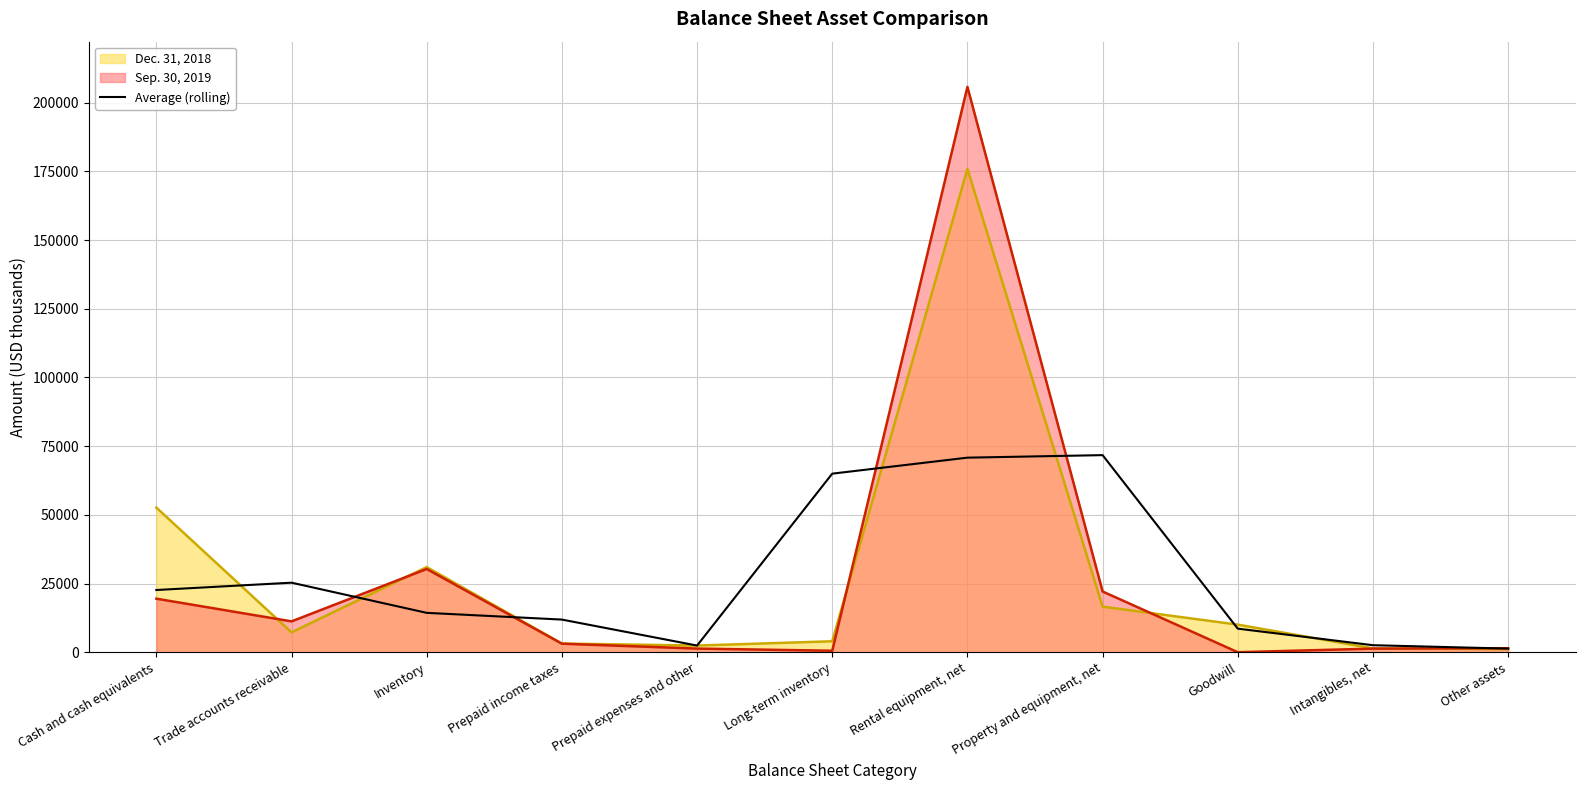

Between Goodwill and Inventory, which is larger?

Inventory